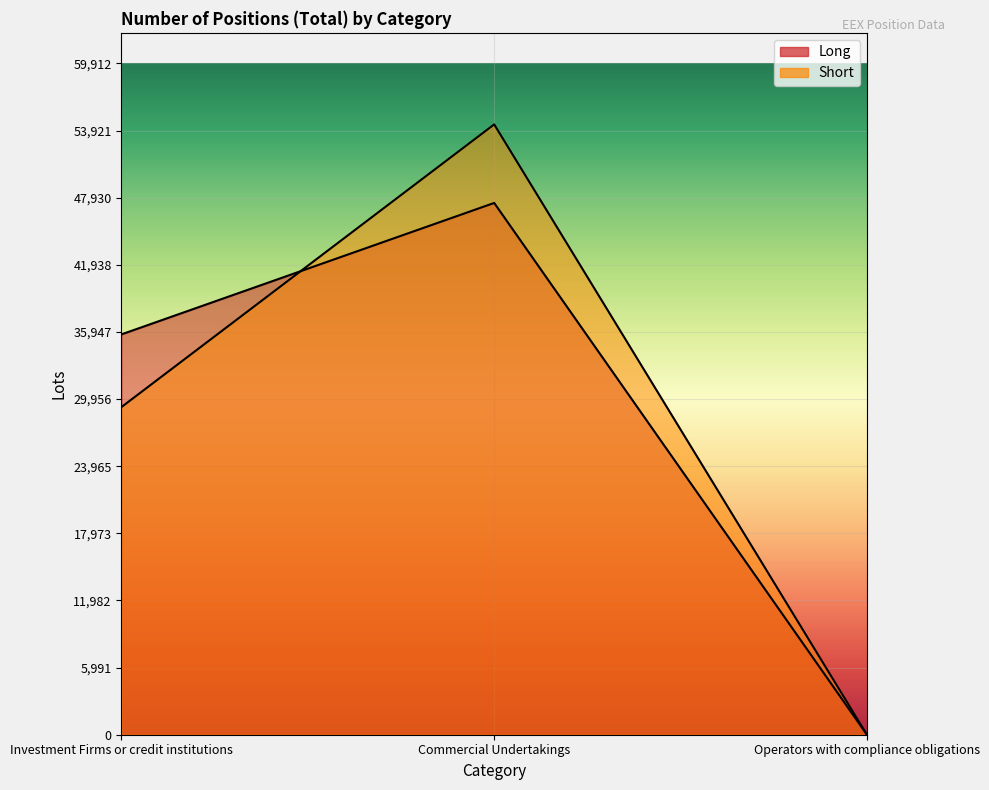

Is it true that Long equals 31224.0 at Operators with compliance obligations?

False